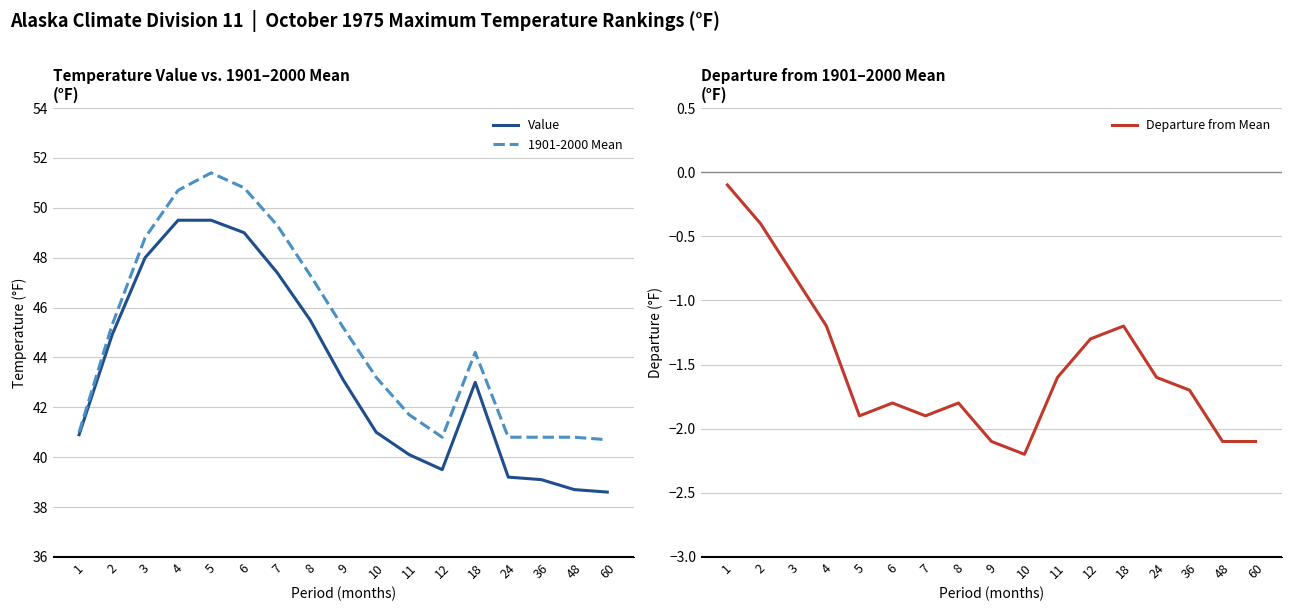

True or false: Value and Departure from Mean intersect in this chart.

False